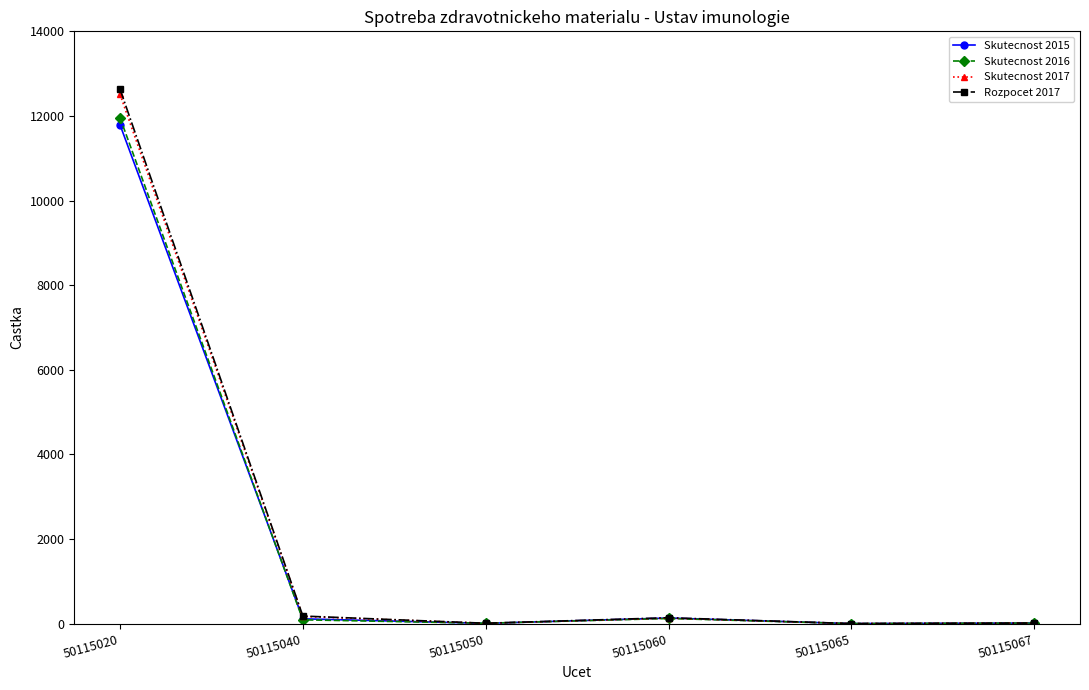

True or false: Skutecnost 2017 has more than 2 interior local peaks.

False